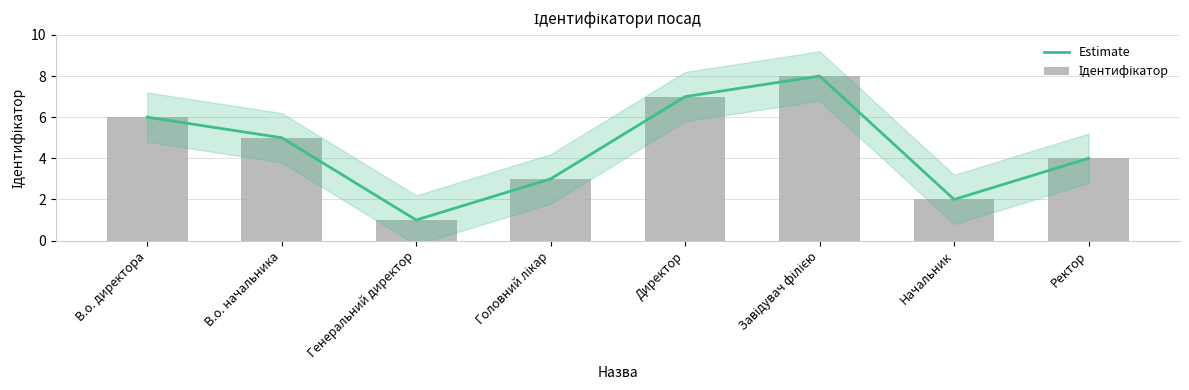

What is the label of the 4th bar from the right?

Директор